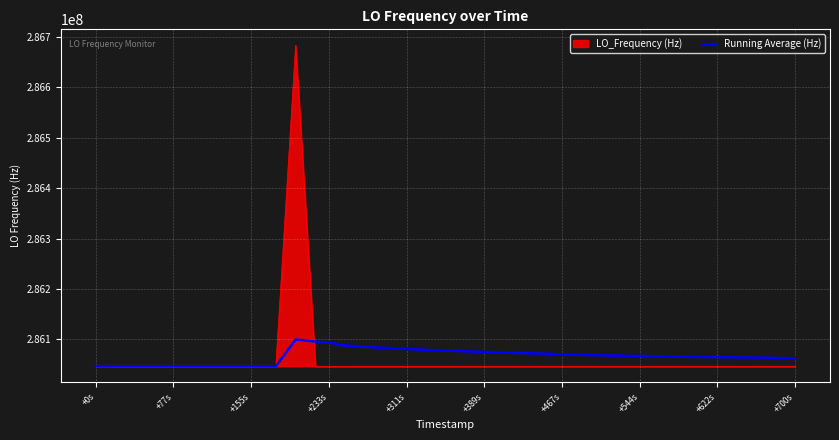

What is the minimum value for Running Average (Hz)?

286046993.8